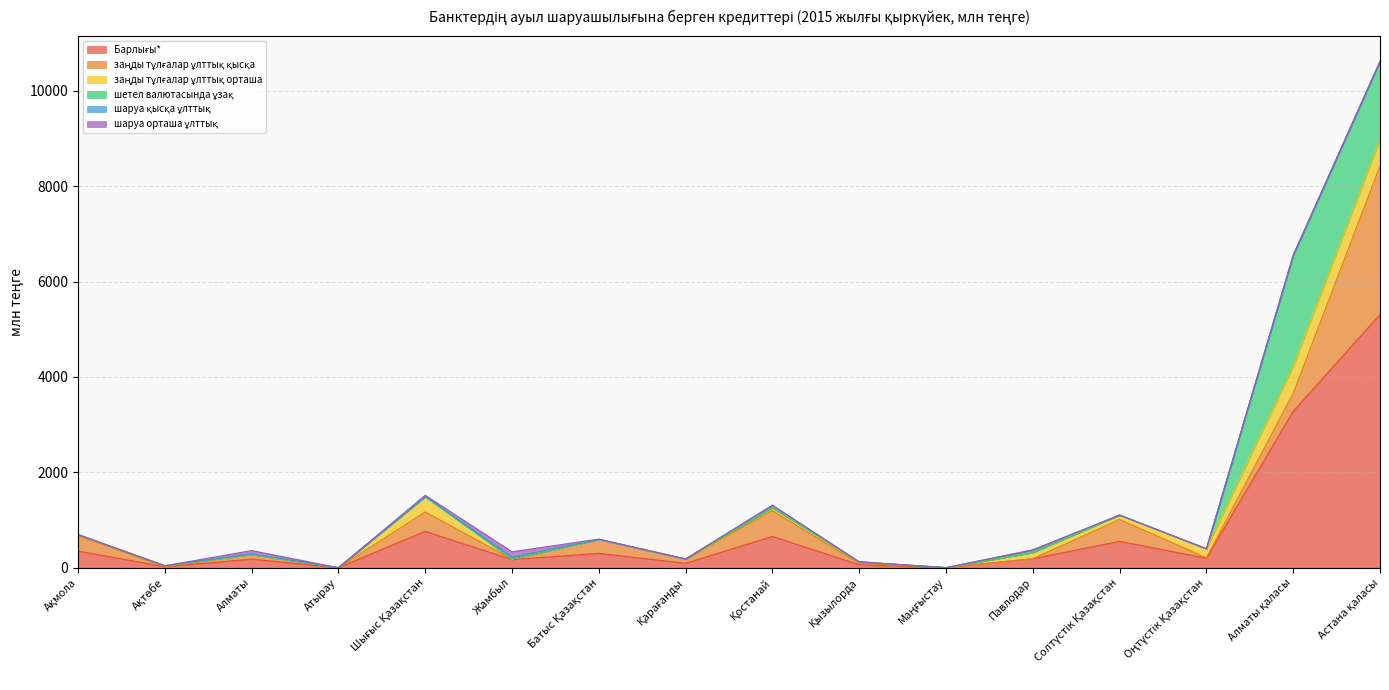

Where is the first local maximum for заңды тұлғалар ұлттық орташа?

Шығыс Қазақстан